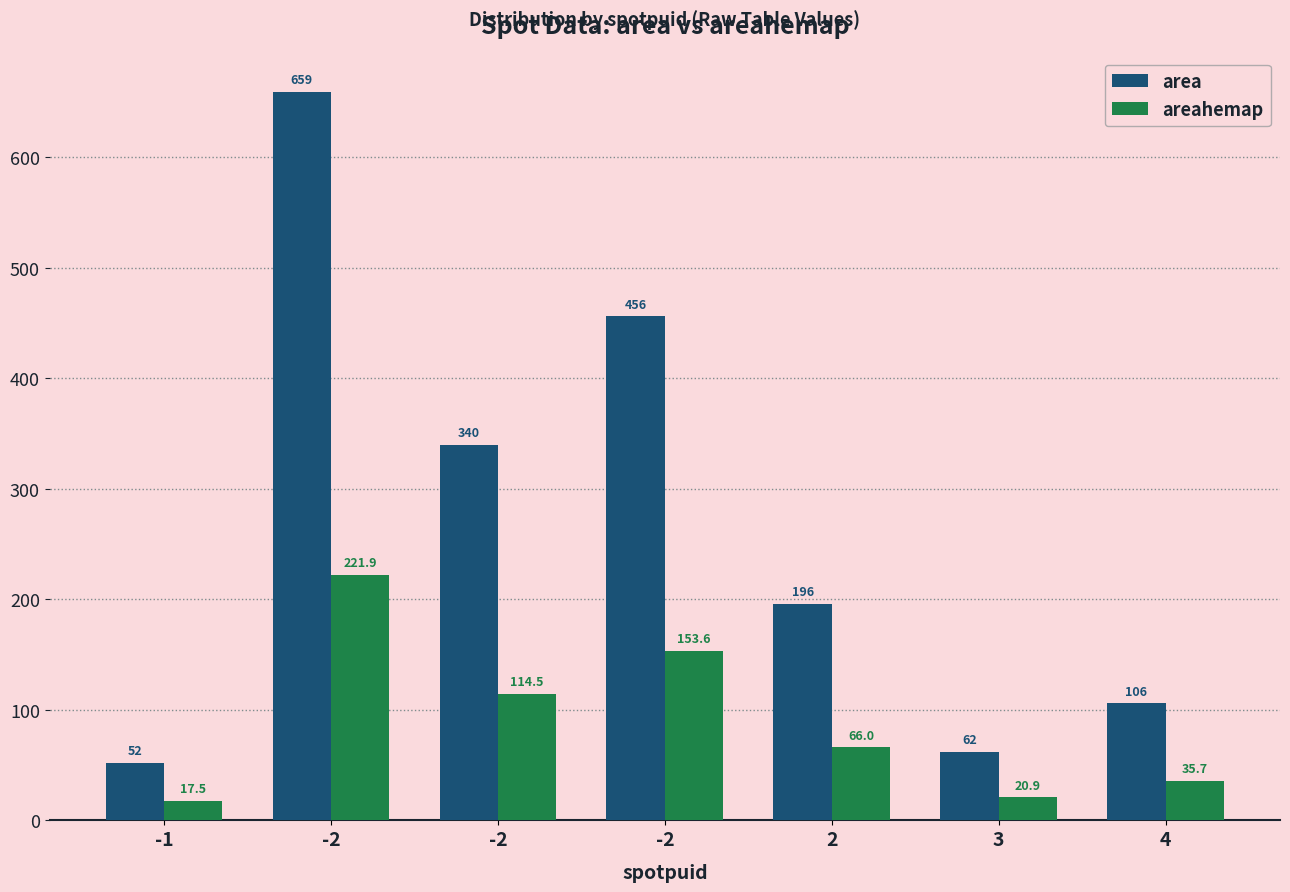

How many categories are shown in the chart?

7